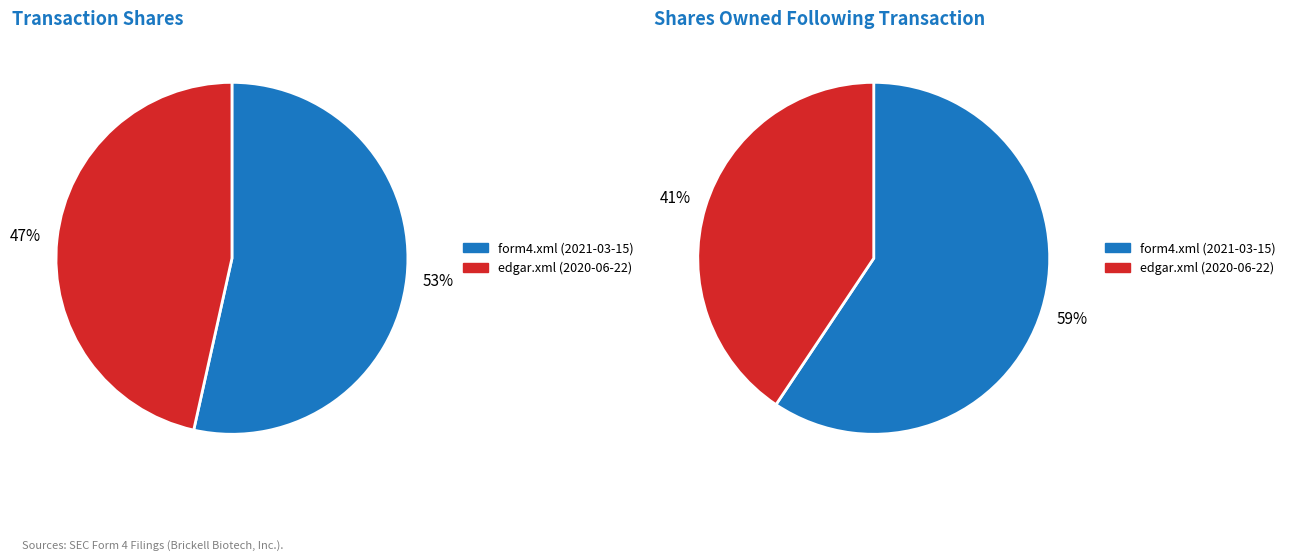

Between form4.xml and edgar.xml, which is larger?

form4.xml